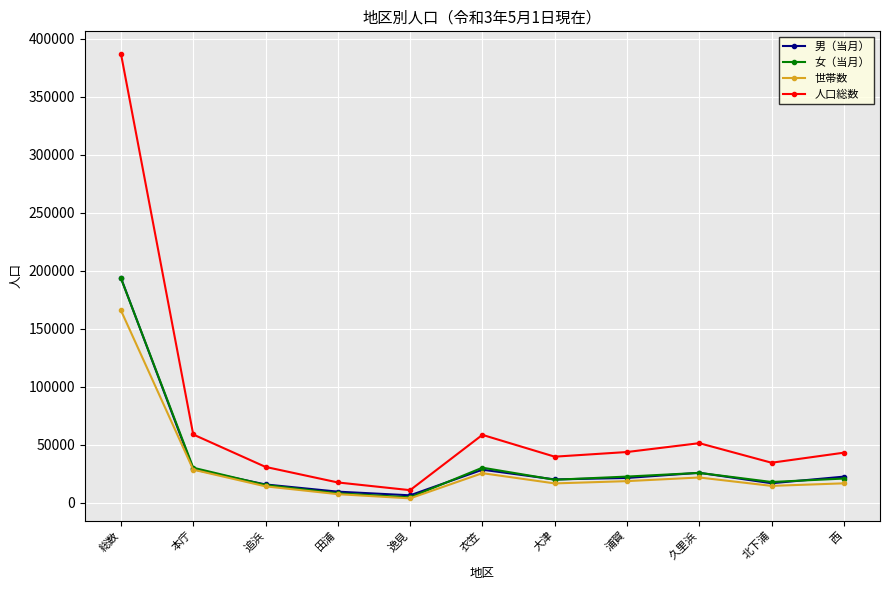

Which label corresponds to the largest value in the chart?

総数